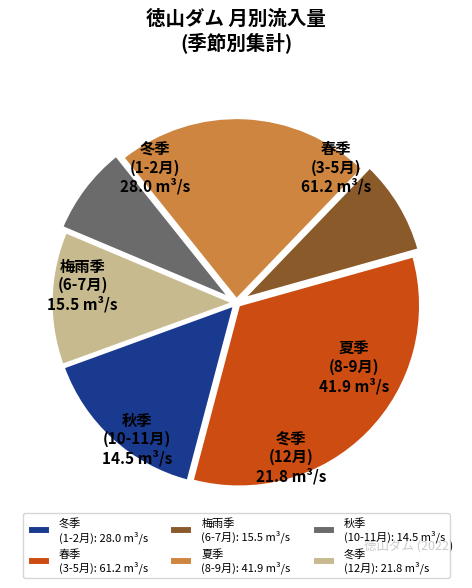

Do 春季 (3-5月) and 梅雨季 (6-7月) together represent more than half of the pie?

No